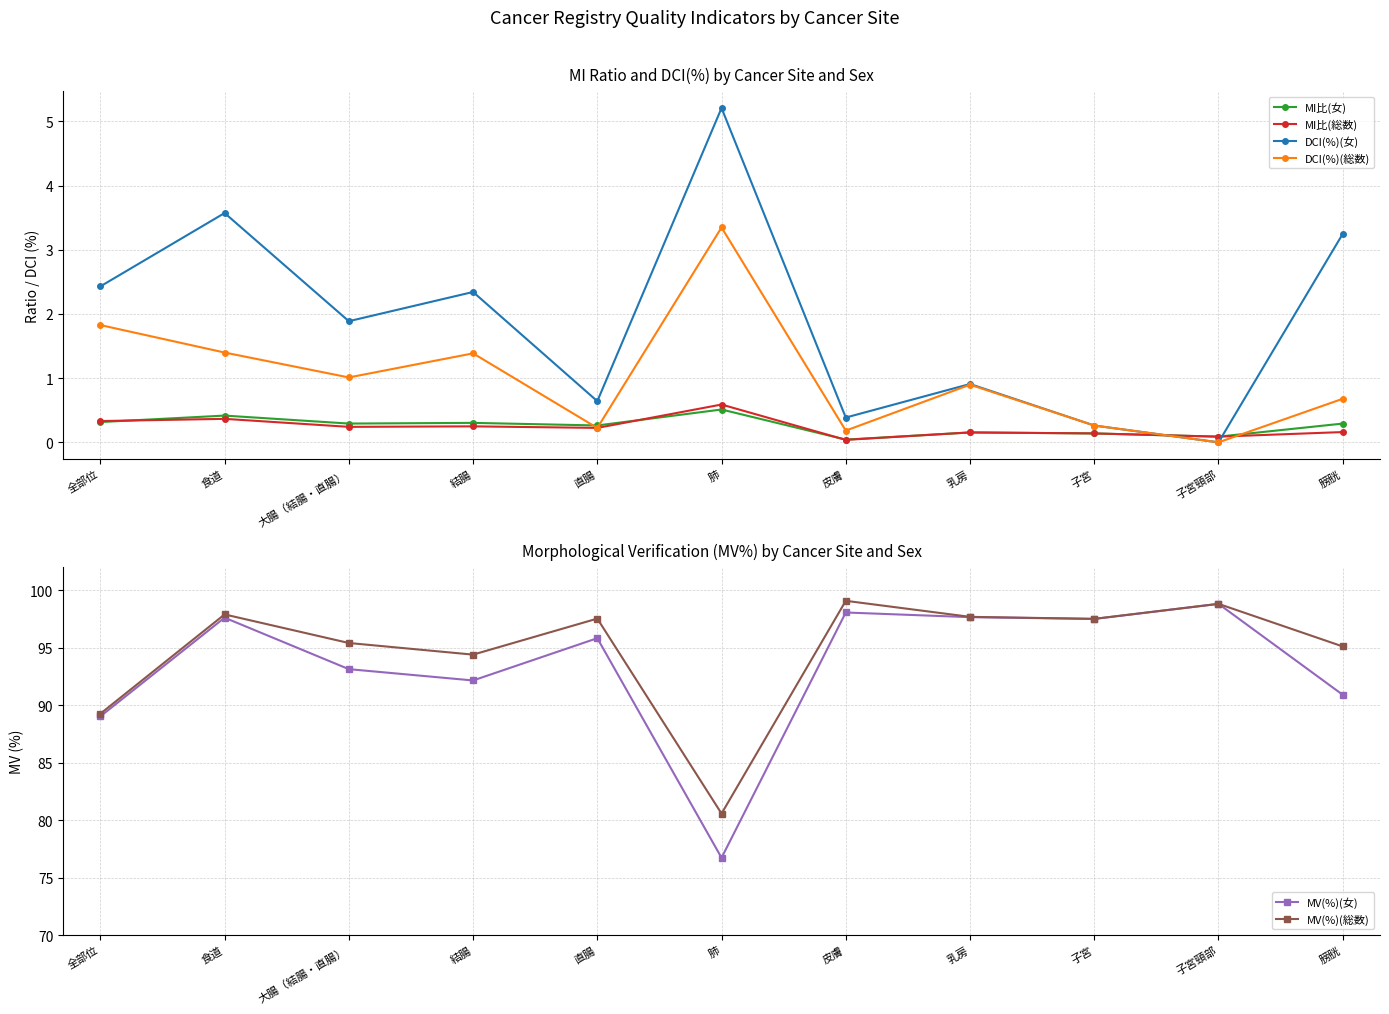

The MI比(総数) series shows 0.2 at 結腸. True or false?

True